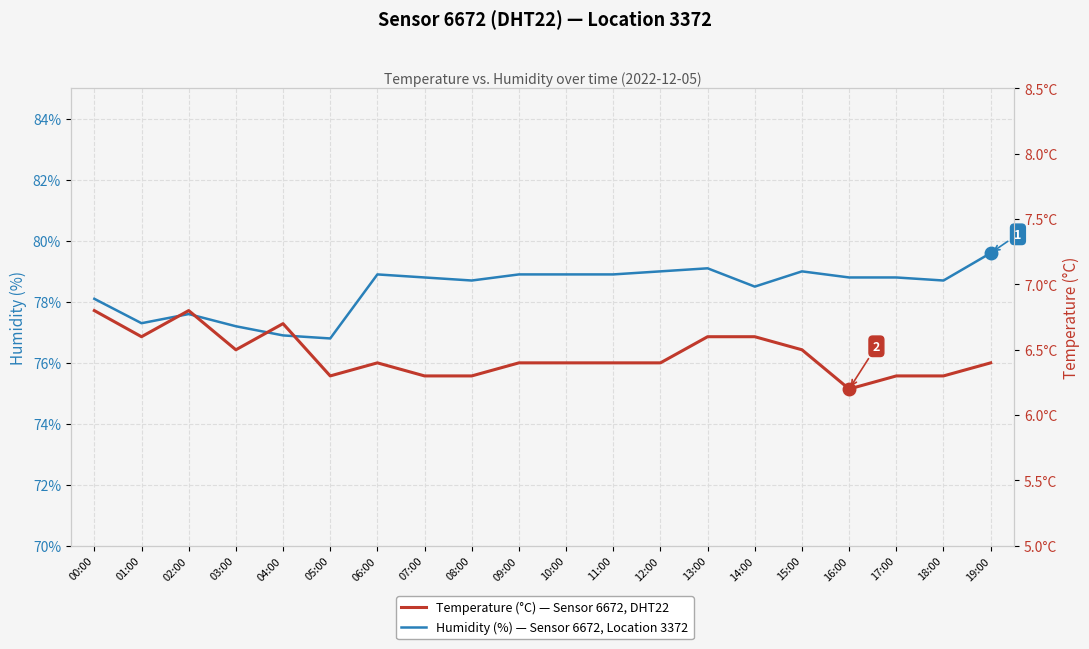

How many lines are shown in the chart?

2